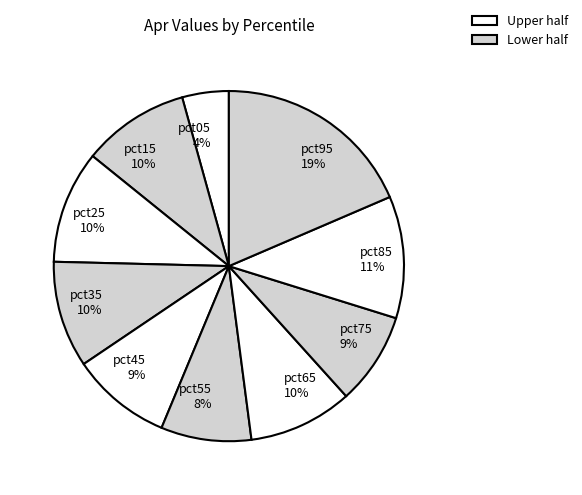

The pct45 slice represents 9% of the pie. True or false?

True